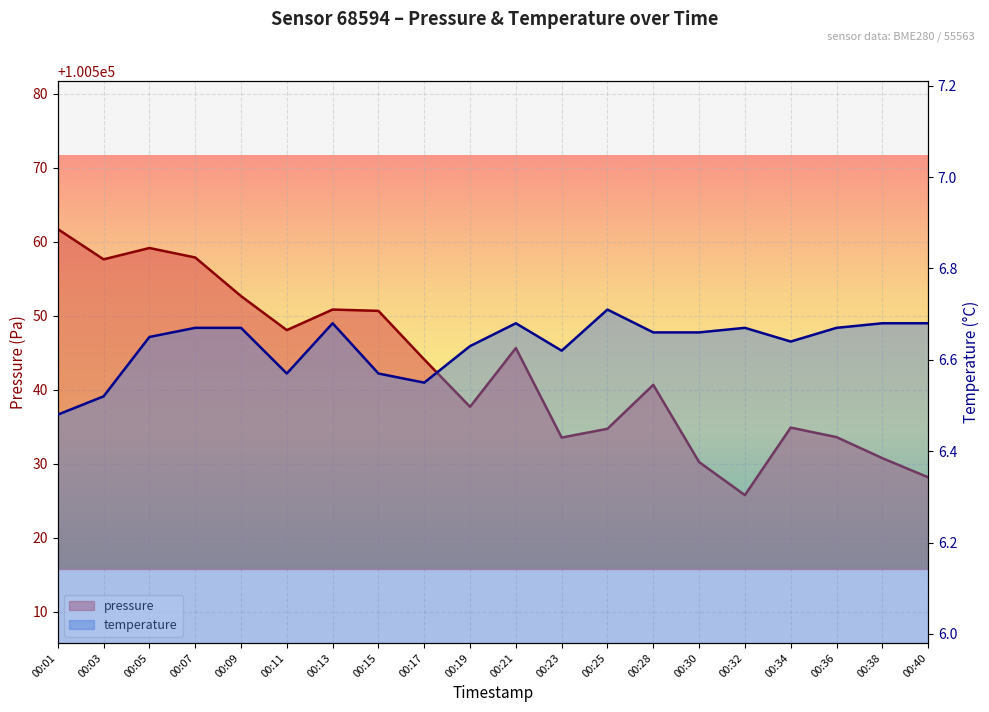

How many temperature values are between 6 and 7?

20